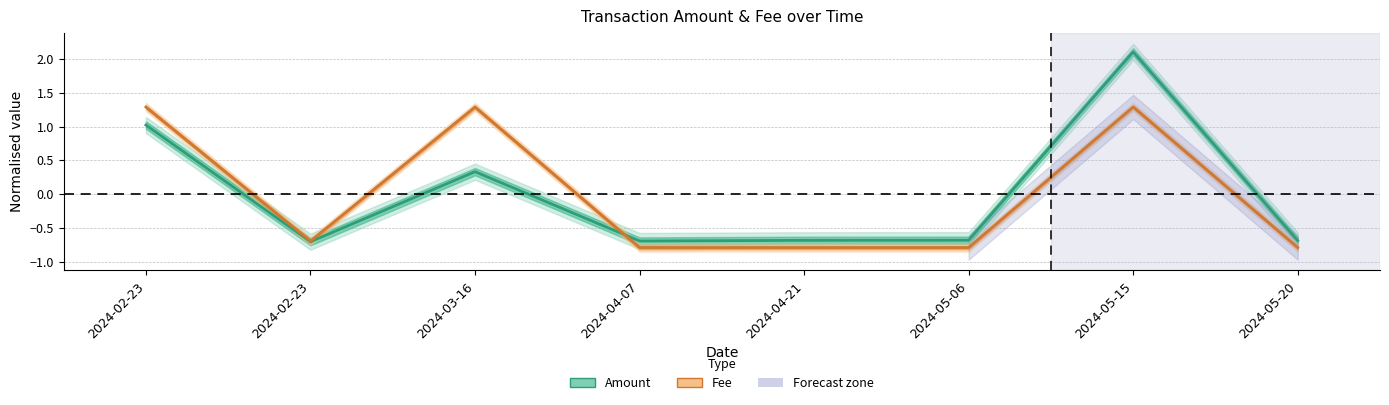

Reading left to right, transcribe all the data shown in this chart.

Amount: 1.0	-0.7	0.3	-0.7	-0.7	-0.7	2.1	-0.7
Fee: 1.3	-0.7	1.3	-0.8	-0.8	-0.8	1.3	-0.8